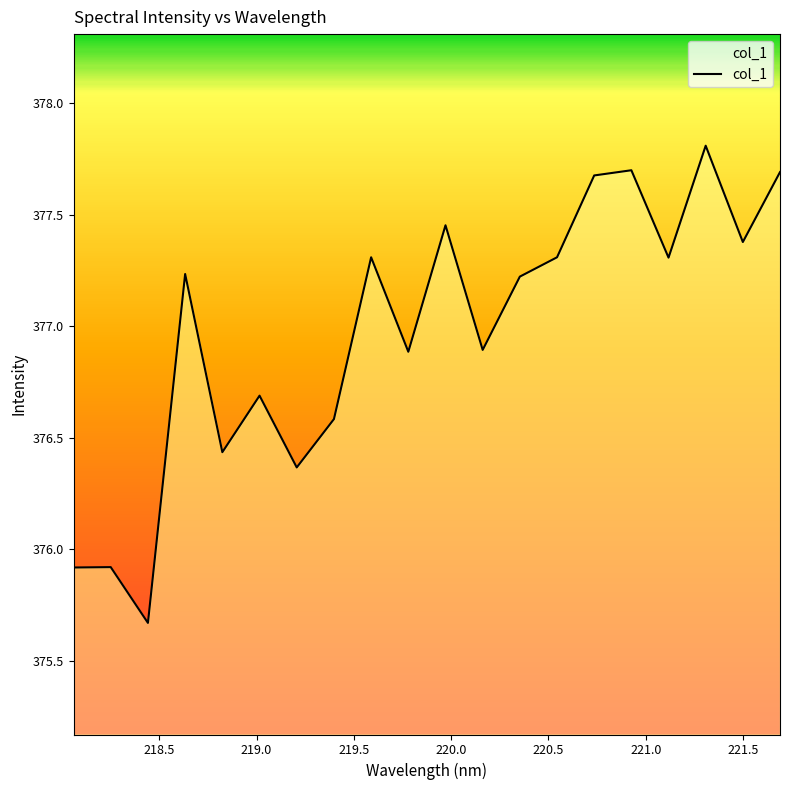

What is the smallest value displayed?

375.7